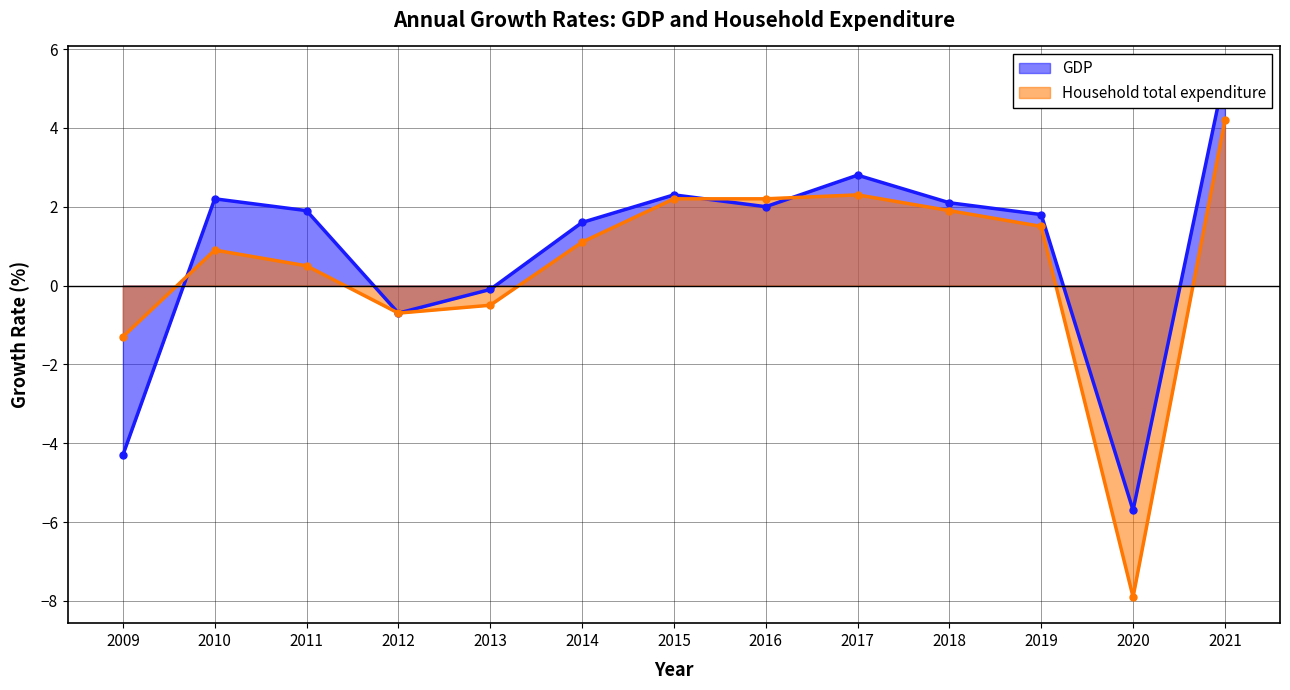

At which category is the sum across all series the highest?

2021